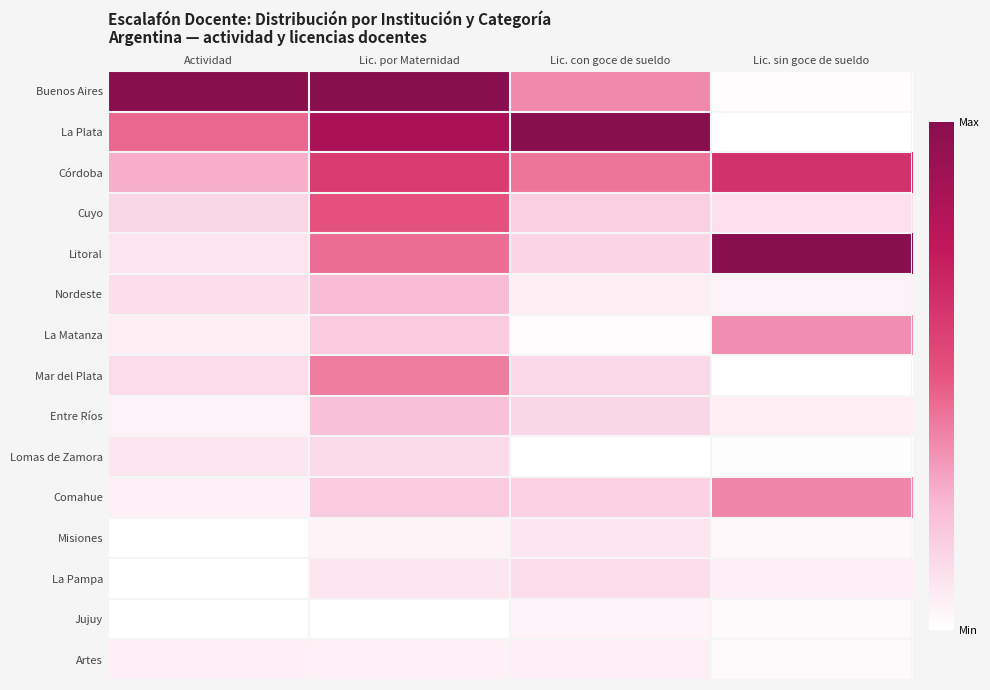

Reading left to right, extract all data points from this chart.

Buenos Aires: Actividad=1.0	Lic. por Maternidad=1.0	Lic. con goce de sueldo=0.4	Lic. sin goce de sueldo=0.0
La Plata: Actividad=0.5	Lic. por Maternidad=0.9	Lic. con goce de sueldo=1.0	Lic. sin goce de sueldo=0.0
Córdoba: Actividad=0.3	Lic. por Maternidad=0.6	Lic. con goce de sueldo=0.4	Lic. sin goce de sueldo=0.6
Cuyo: Actividad=0.1	Lic. por Maternidad=0.5	Lic. con goce de sueldo=0.2	Lic. sin goce de sueldo=0.1
Litoral: Actividad=0.1	Lic. por Maternidad=0.4	Lic. con goce de sueldo=0.1	Lic. sin goce de sueldo=1.0
Nordeste: Actividad=0.1	Lic. por Maternidad=0.2	Lic. con goce de sueldo=0.1	Lic. sin goce de sueldo=0.0
La Matanza: Actividad=0.1	Lic. por Maternidad=0.2	Lic. con goce de sueldo=0.0	Lic. sin goce de sueldo=0.4
Mar del Plata: Actividad=0.1	Lic. por Maternidad=0.4	Lic. con goce de sueldo=0.1	Lic. sin goce de sueldo=0.0
Entre Ríos: Actividad=0.0	Lic. por Maternidad=0.2	Lic. con goce de sueldo=0.1	Lic. sin goce de sueldo=0.1
Lomas de Zamora: Actividad=0.1	Lic. por Maternidad=0.1	Lic. con goce de sueldo=0.0	Lic. sin goce de sueldo=0.0
Comahue: Actividad=0.1	Lic. por Maternidad=0.2	Lic. con goce de sueldo=0.2	Lic. sin goce de sueldo=0.4
Misiones: Actividad=0.0	Lic. por Maternidad=0.0	Lic. con goce de sueldo=0.1	Lic. sin goce de sueldo=0.0
La Pampa: Actividad=0.0	Lic. por Maternidad=0.1	Lic. con goce de sueldo=0.1	Lic. sin goce de sueldo=0.1
Jujuy: Actividad=0.0	Lic. por Maternidad=0.0	Lic. con goce de sueldo=0.0	Lic. sin goce de sueldo=0.0
Artes: Actividad=0.1	Lic. por Maternidad=0.1	Lic. con goce de sueldo=0.1	Lic. sin goce de sueldo=0.0